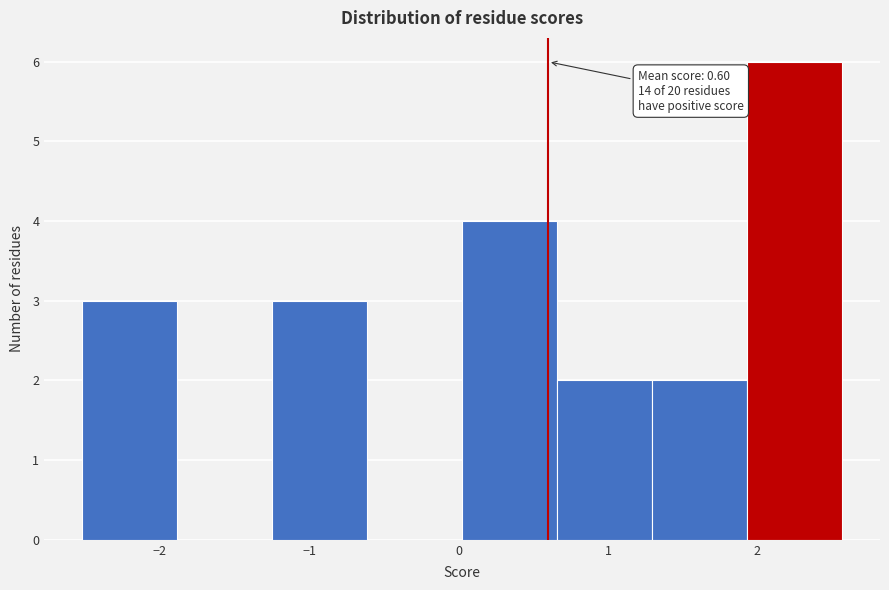

Which range on the x-axis has the tallest bar?

1.9 to 2.6